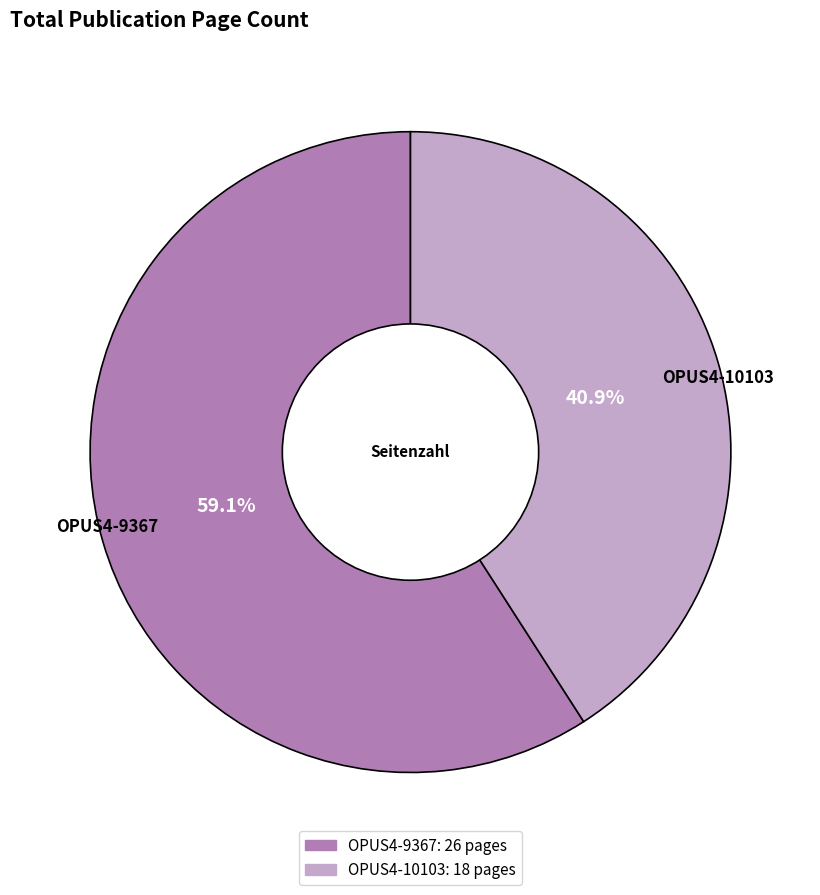

Is there any slice that represents more than half of the pie?

Yes